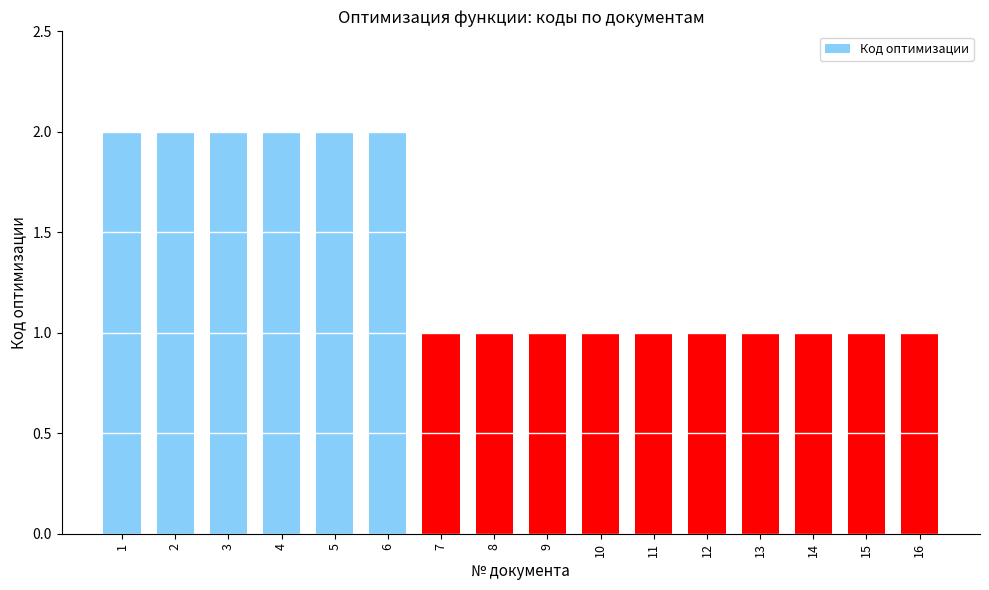

What is the value of the 15th bar from the left?

1